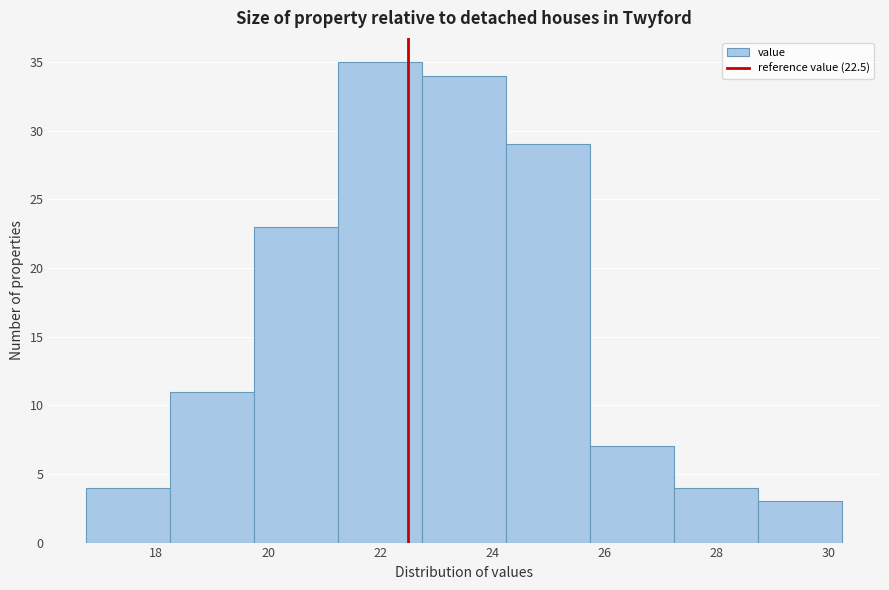

Which range on the x-axis has the tallest bar?

21.25 to 22.75